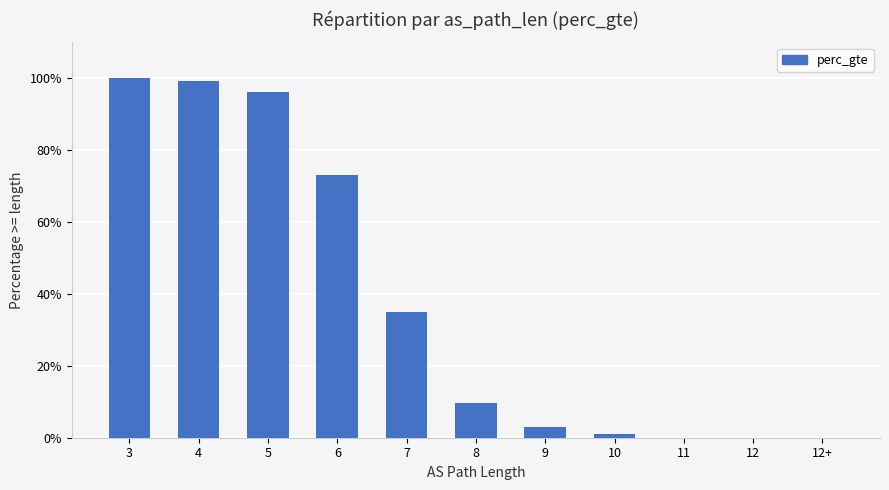

What is the label of the 10th bar from the right?

4